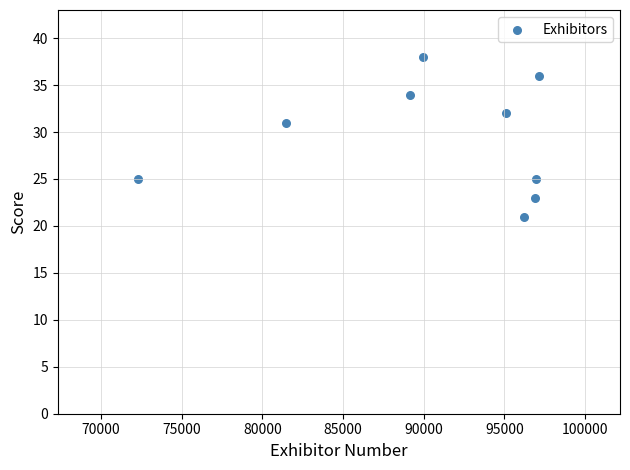

What Y value in the scatter plot is closest to 29?

31